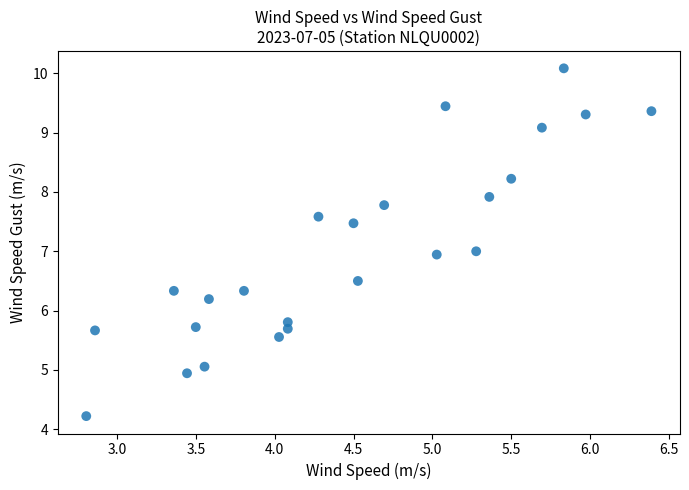

What is the range of X values (max minus min)?

3.6